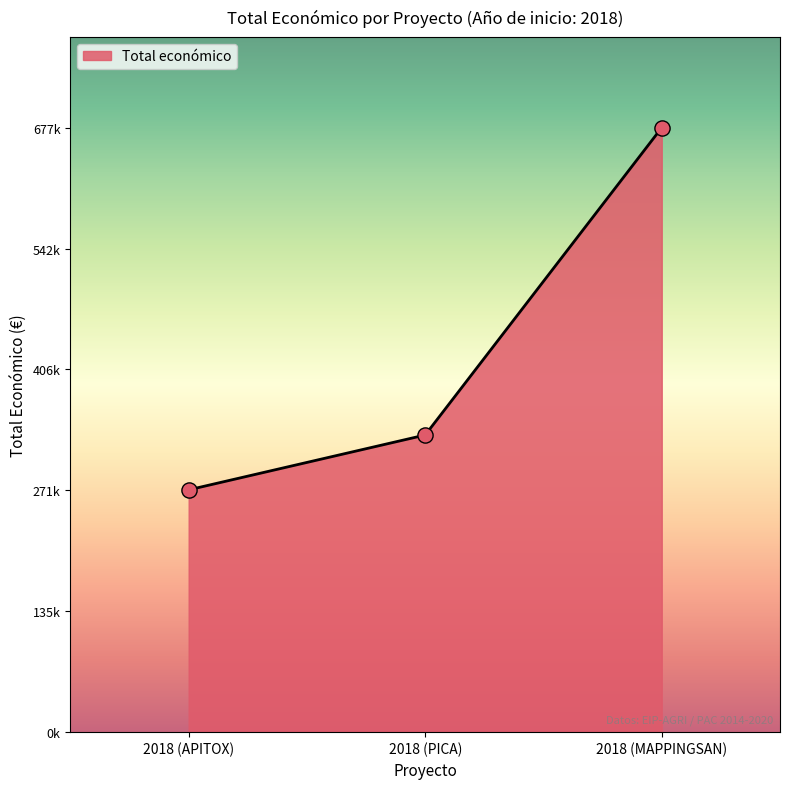

Between 2018 (MAPPINGSAN) and 2018 (APITOX), which is larger?

2018 (MAPPINGSAN)